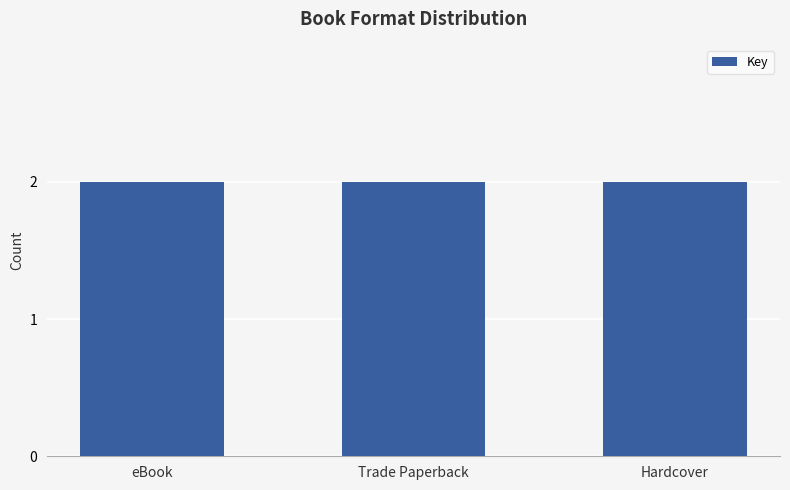

Between Hardcover and Trade Paperback, which is larger?

Hardcover